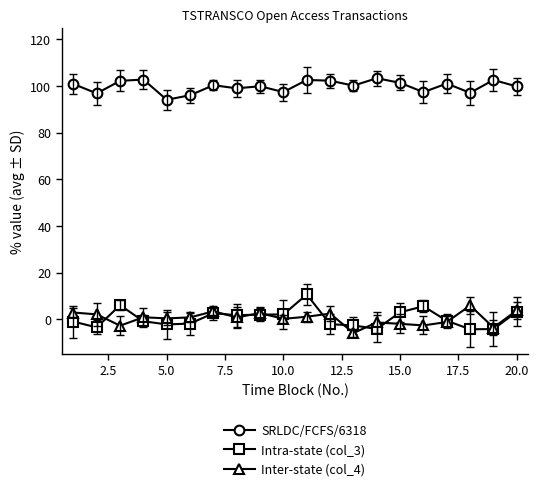

What is the minimum value for SRLDC/FCFS/6318?

94.1